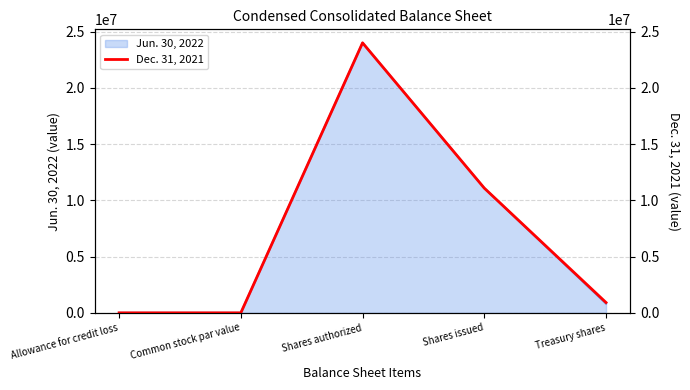

List the labels in order of value, smallest first.

Common stock par value, Allowance for credit loss, Treasury shares, Shares issued, Shares authorized